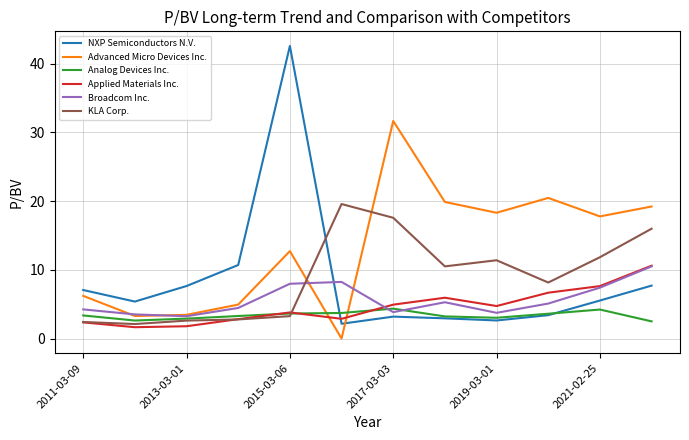

Which series has the widest spread of values?

NXP Semiconductors N.V.